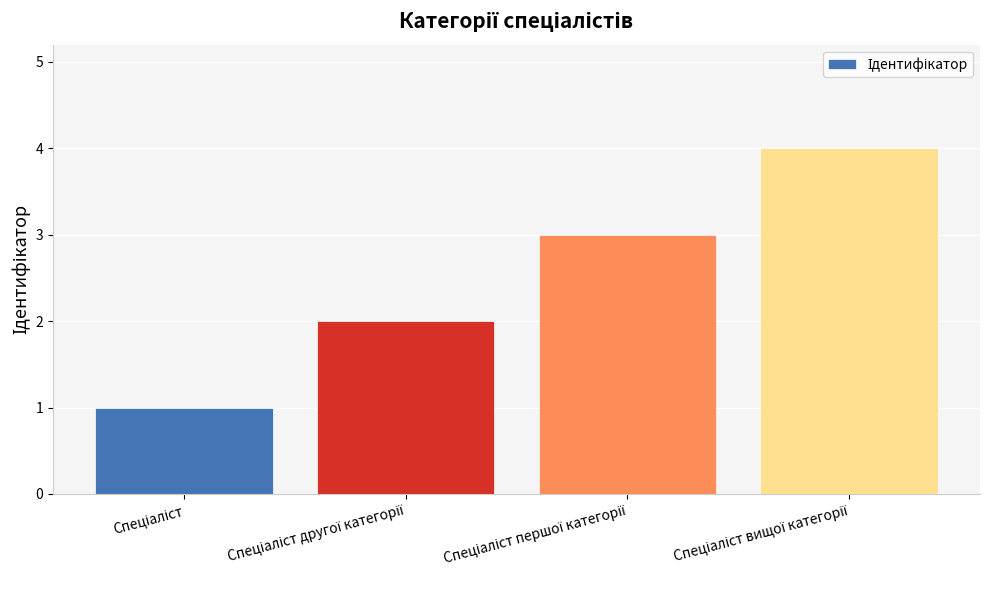

What is the difference between the maximum and minimum values?

3